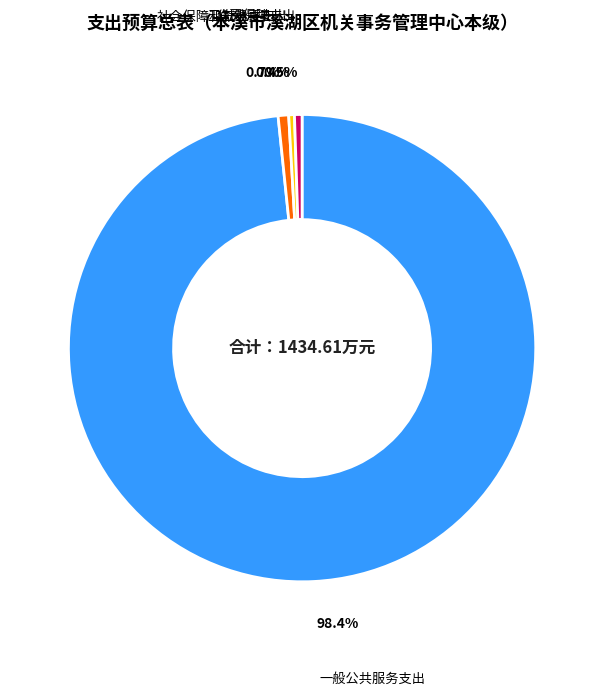

How much of the chart is everything except 住房保障支出?

99.5%